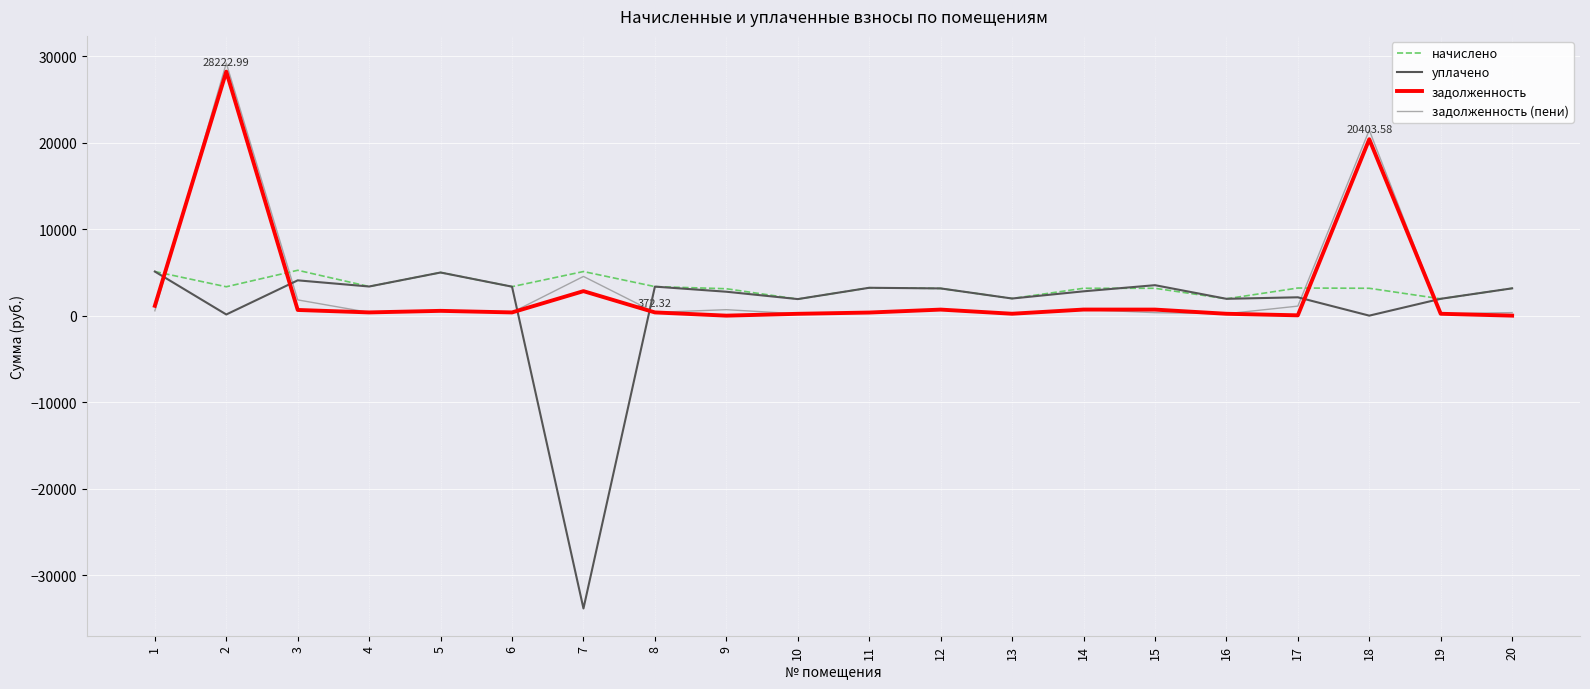

True or false: уплачено has a value of 5933.5 at 15.

False